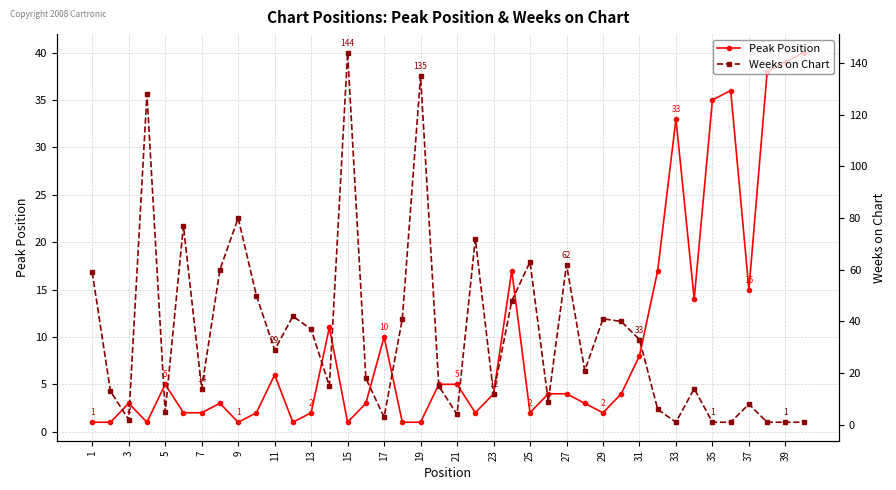

How many times do Weeks on Chart and Peak Position cross each other?

7